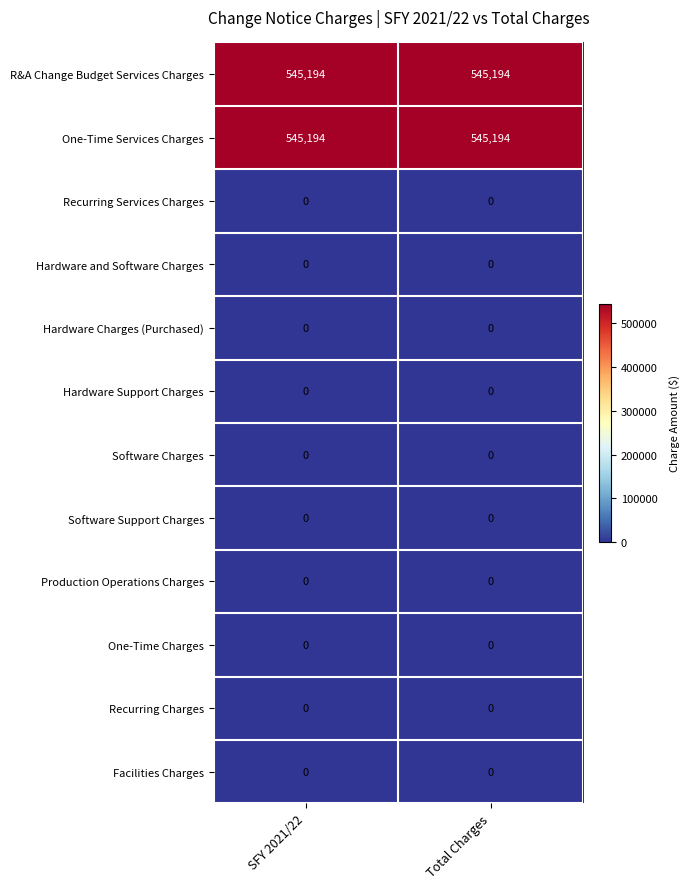

What is the total value across all series at SFY 2021/22?

1090388